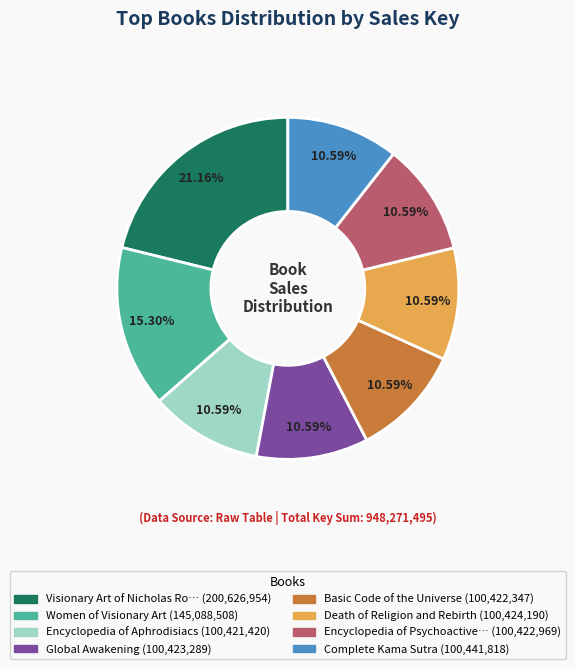

Does any single category account for the majority?

No